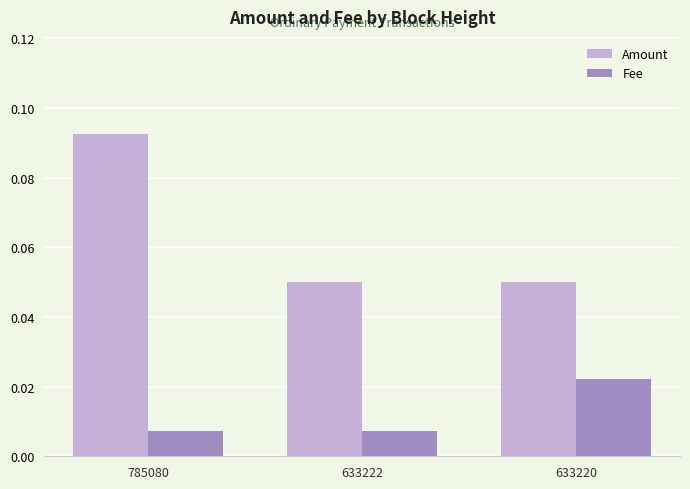

What are all the series names shown in the legend?

Amount, Fee